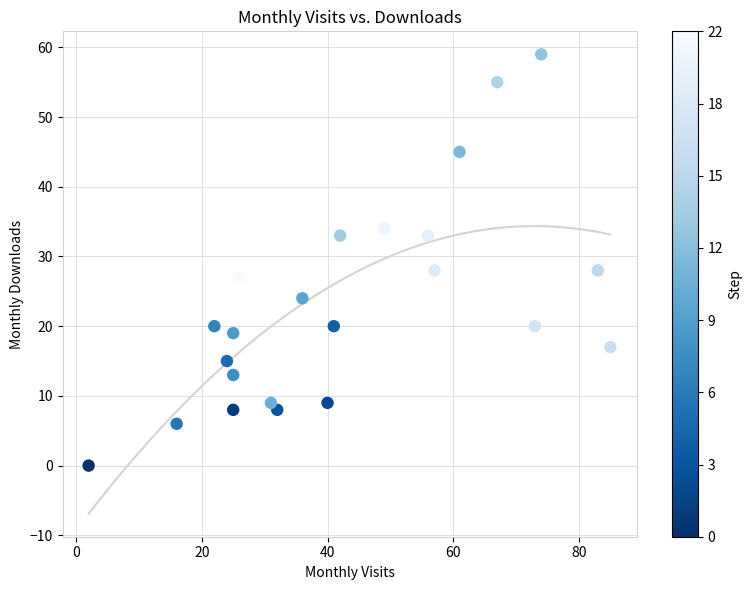

What is the range of Y values (max minus min)?

59